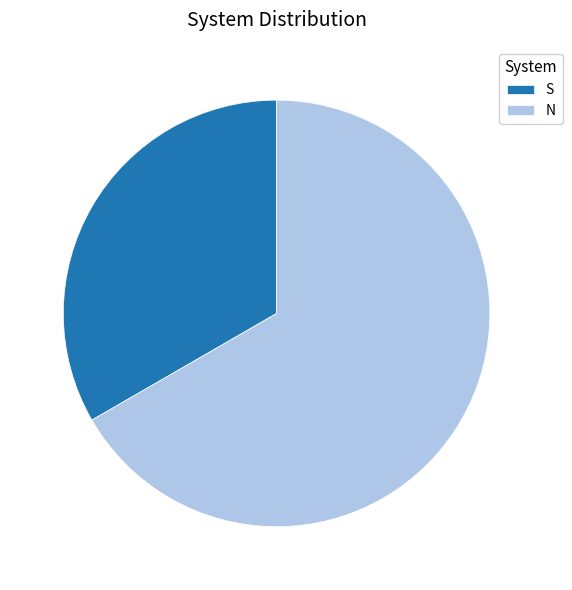

What is the smallest slice in the pie chart?

S